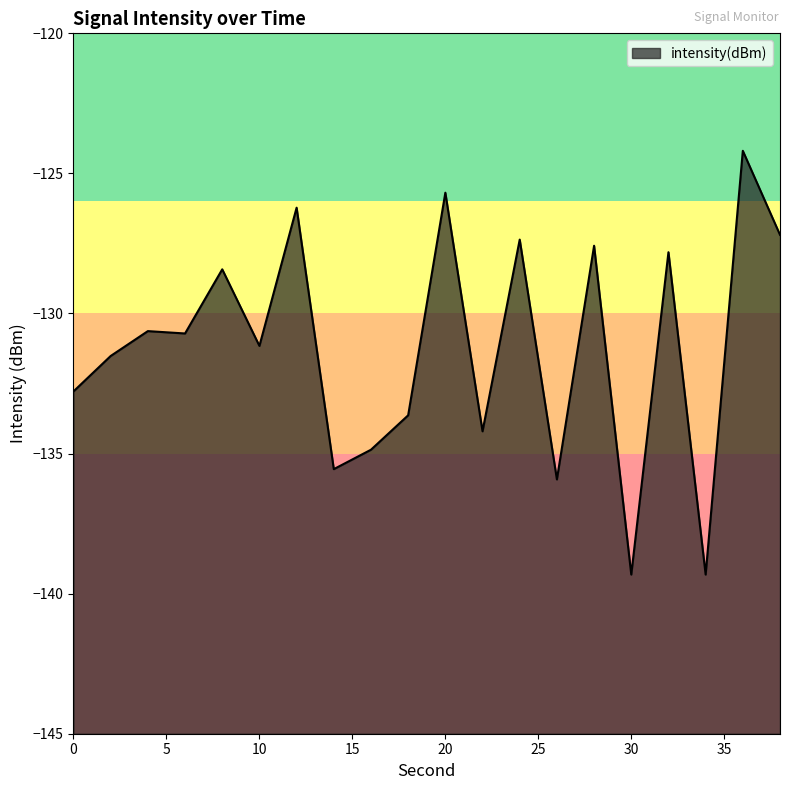

List the labels in order of value, largest first.

36, 20, 12, 38, 24, 28, 32, 8, 4, 6, 10, 2, 0, 18, 22, 16, 14, 26, 30, 34